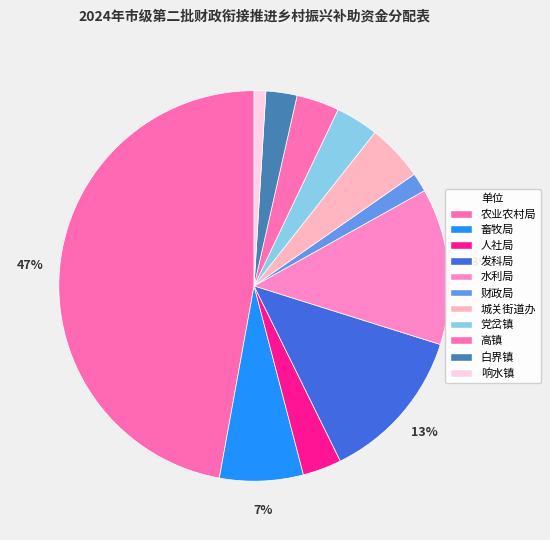

Count the number of slices in the pie.

11